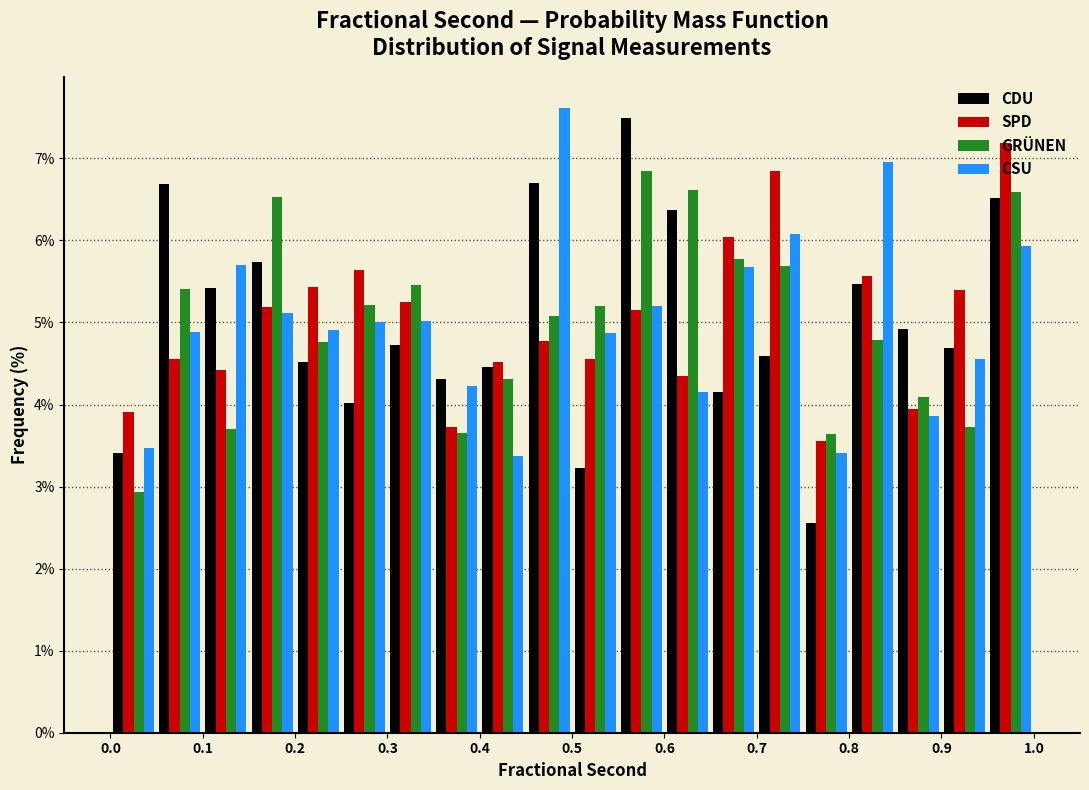

In the CSU series, which range on the x-axis has the tallest bar?

0.45 to 0.50